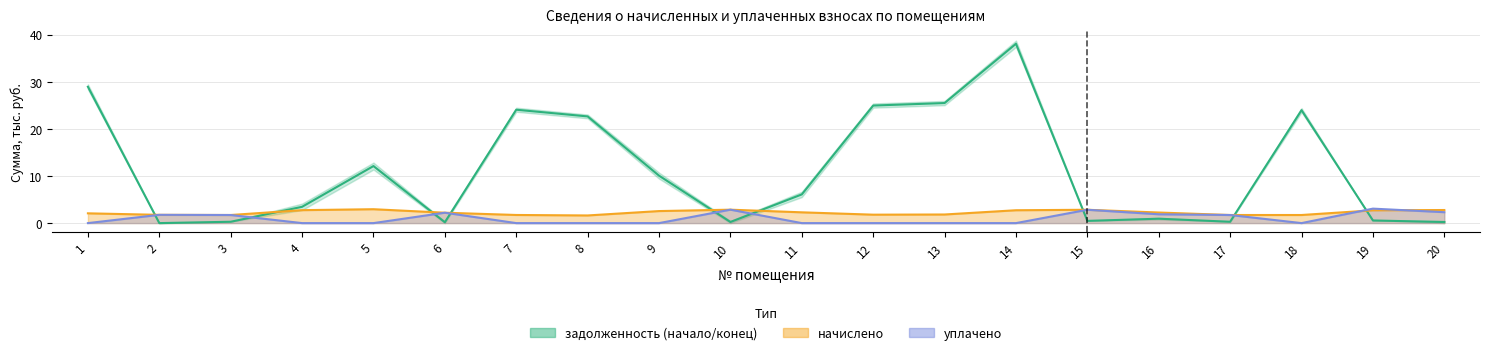

Which category has the lowest value in the задолженность (начало) series?

2